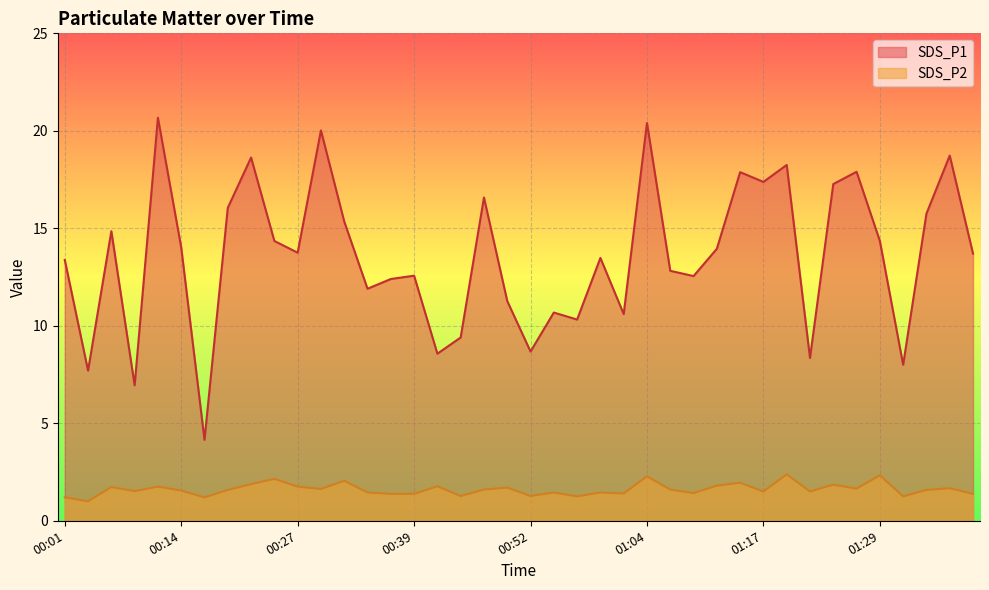

What is the sum of all SDS_P2 values?

64.5